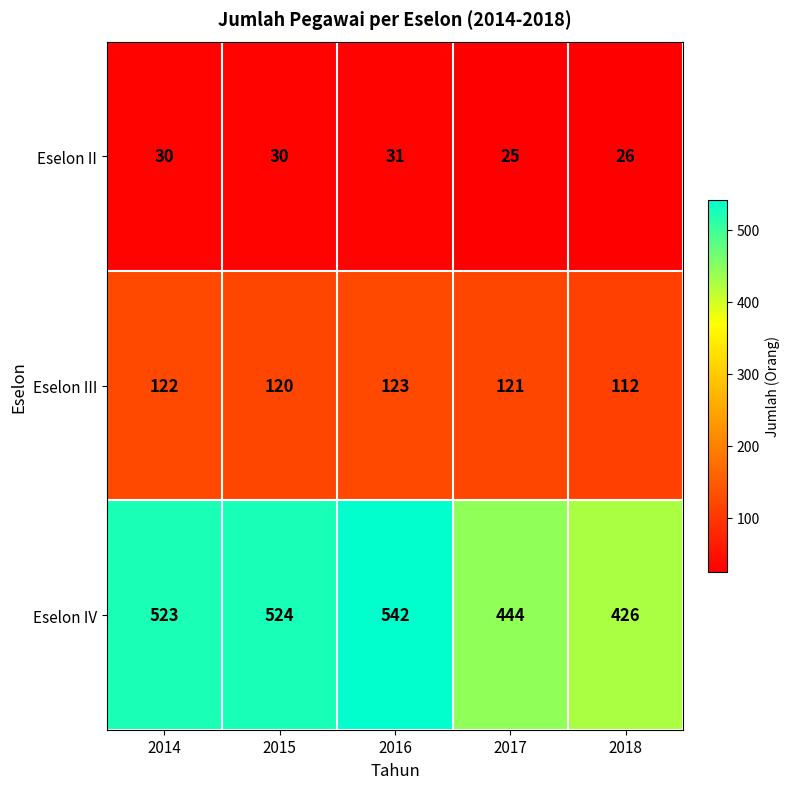

Is it true that Eselon IV equals 161 at 2016?

False